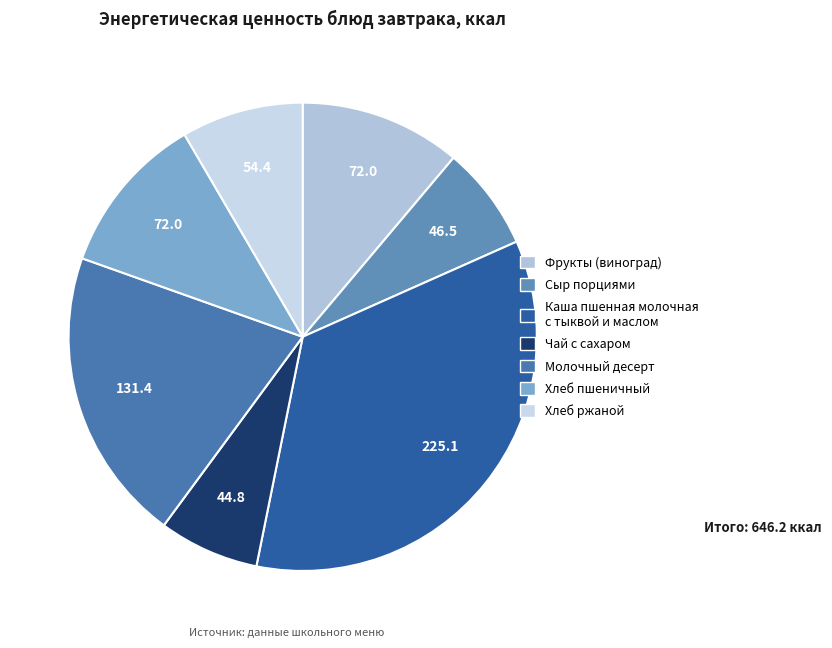

How many segments does this pie chart have?

7